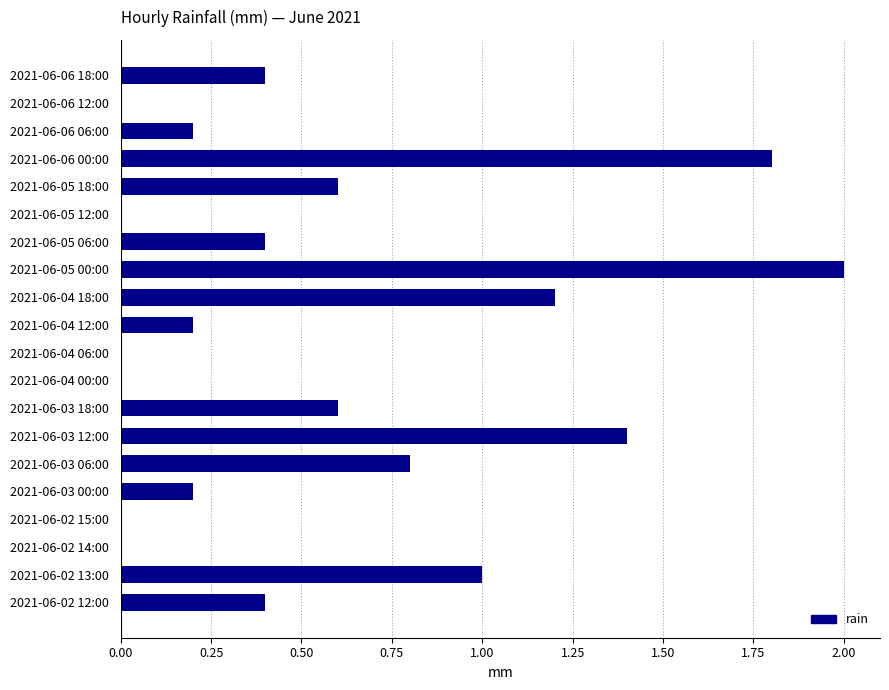

How many series are shown in this chart?

1